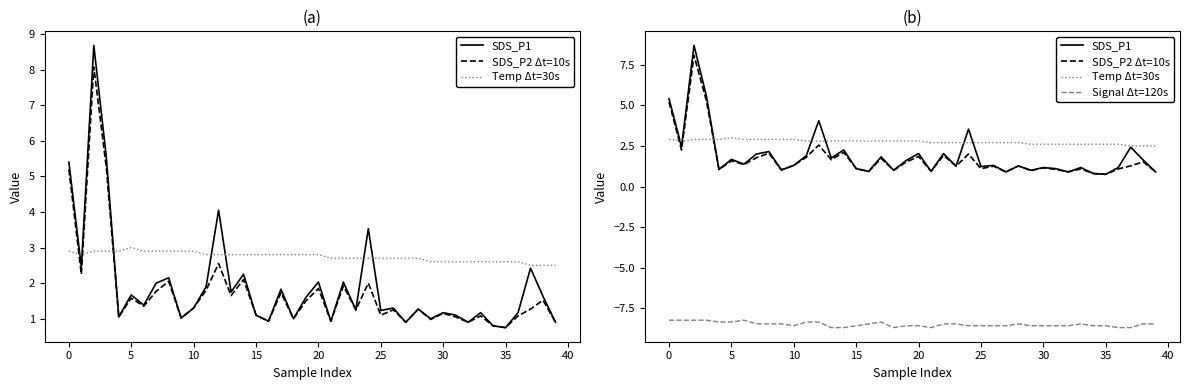

In Temp Δt=30s, how many points are higher than both neighbors (excluding endpoints)?

1